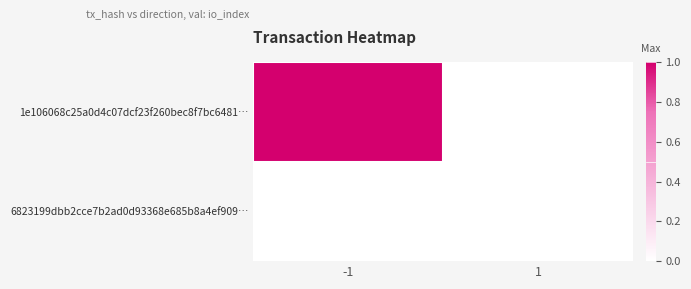

List the series in order of their overall mean, highest first.

1e106068c25a0d4c07dcf23f260bec8f7bc6481…, 6823199dbb2cce7b2ad0d93368e685b8a4ef909…